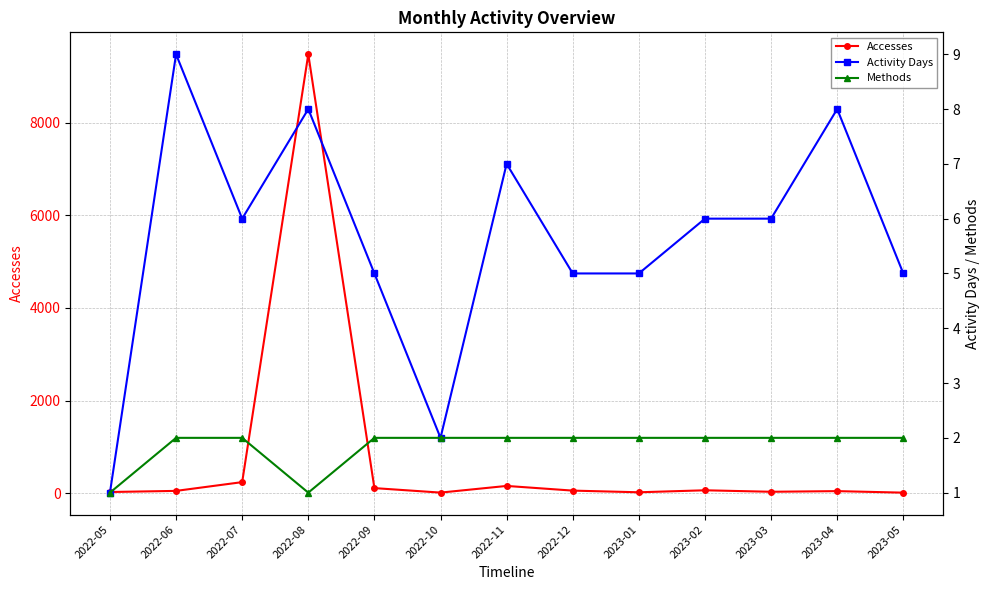

The value of Activity Days at 2022-11 is 11. True or false?

False